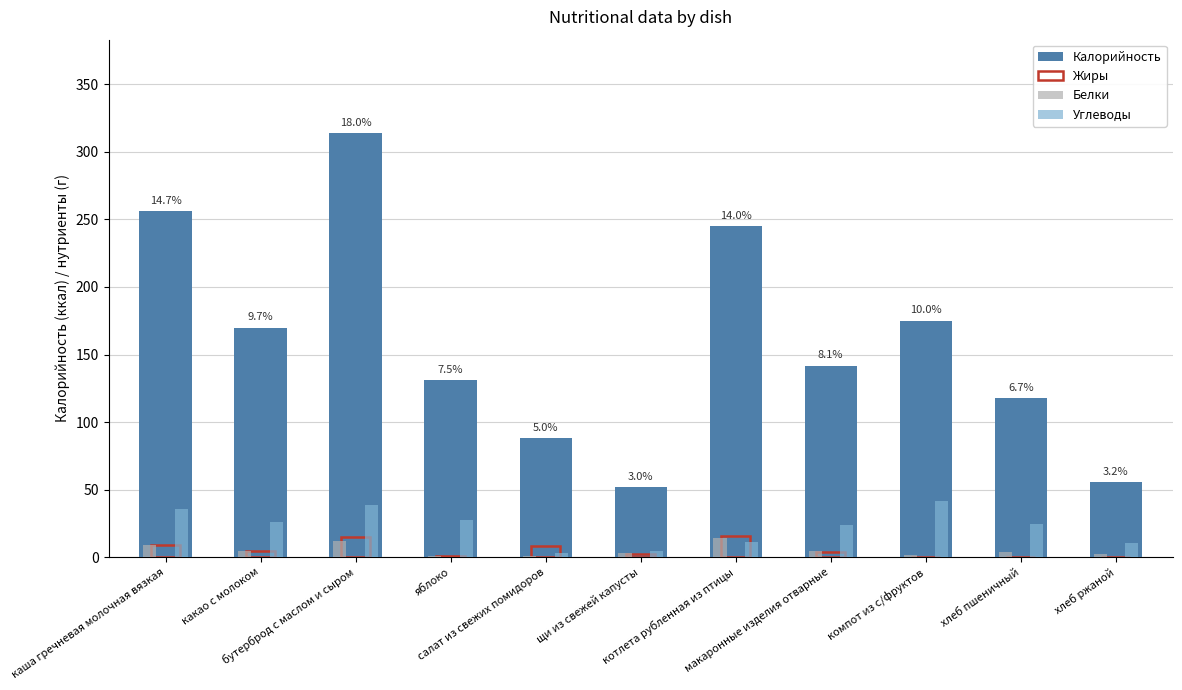

What is the maximum value for Углеводы?

41.7